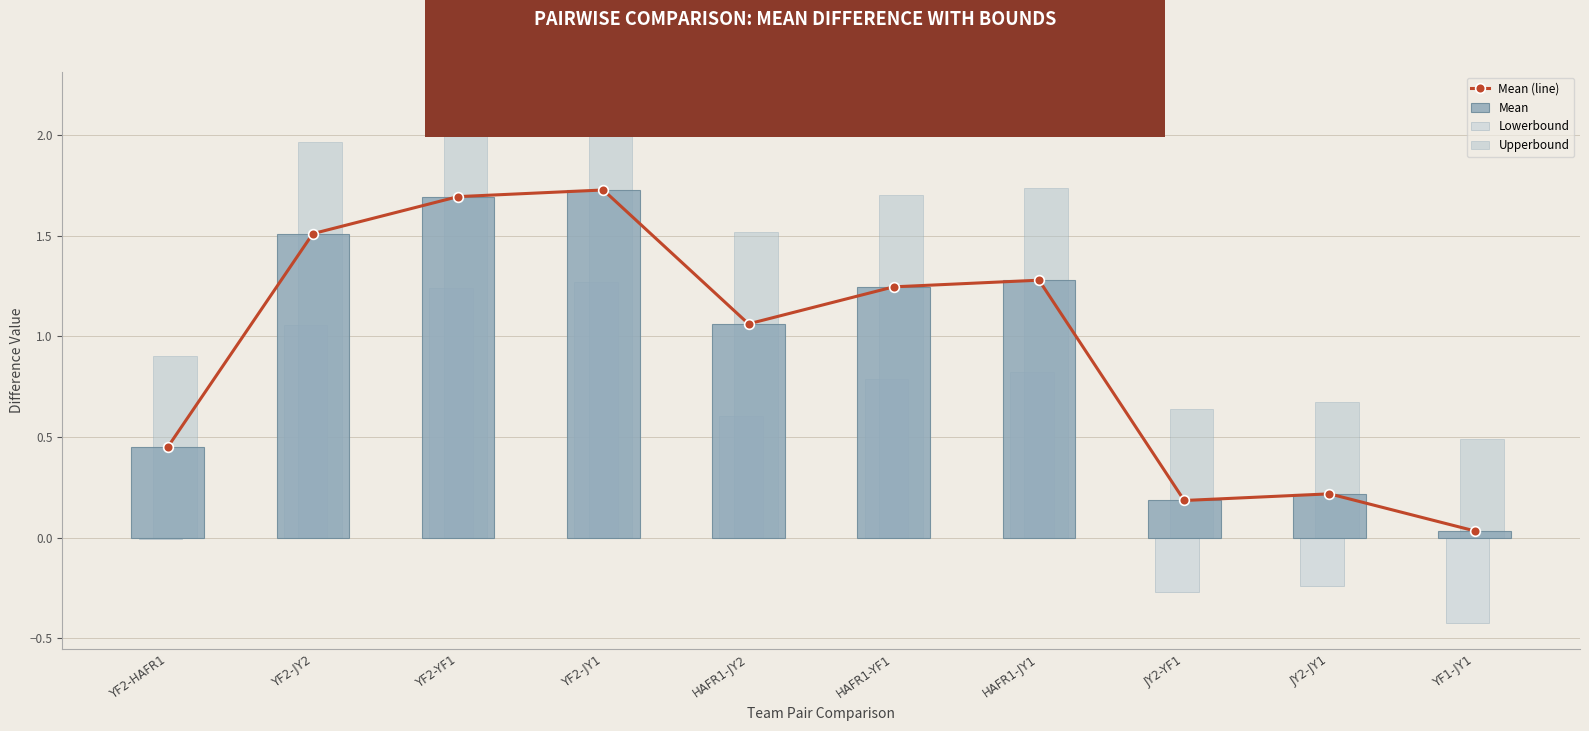

How many values in the Mean series are below 1?

4